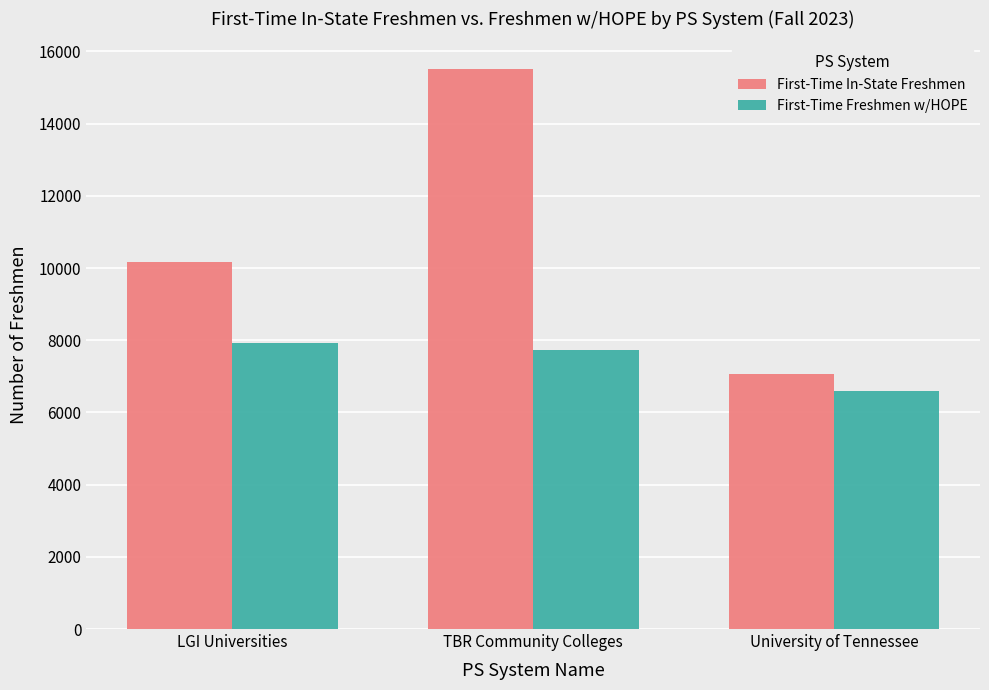

Reading left to right, what are all the values shown in this chart?

First-Time In-State Freshmen: 10179	15504	7063
First-Time Freshmen w/HOPE: 7937	7722	6586